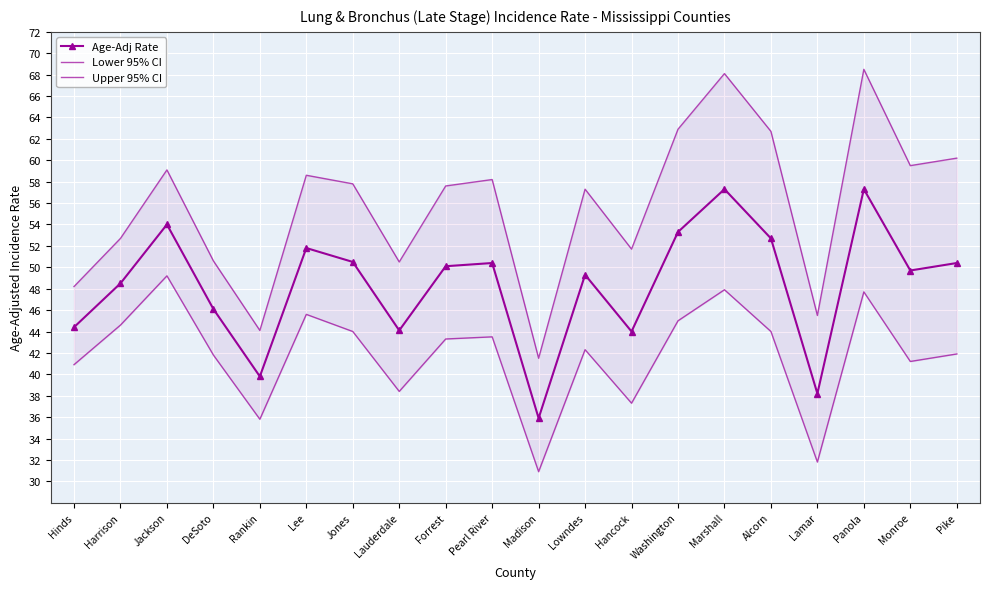

What is the sum of all Age-Adj Rate values?

967.8